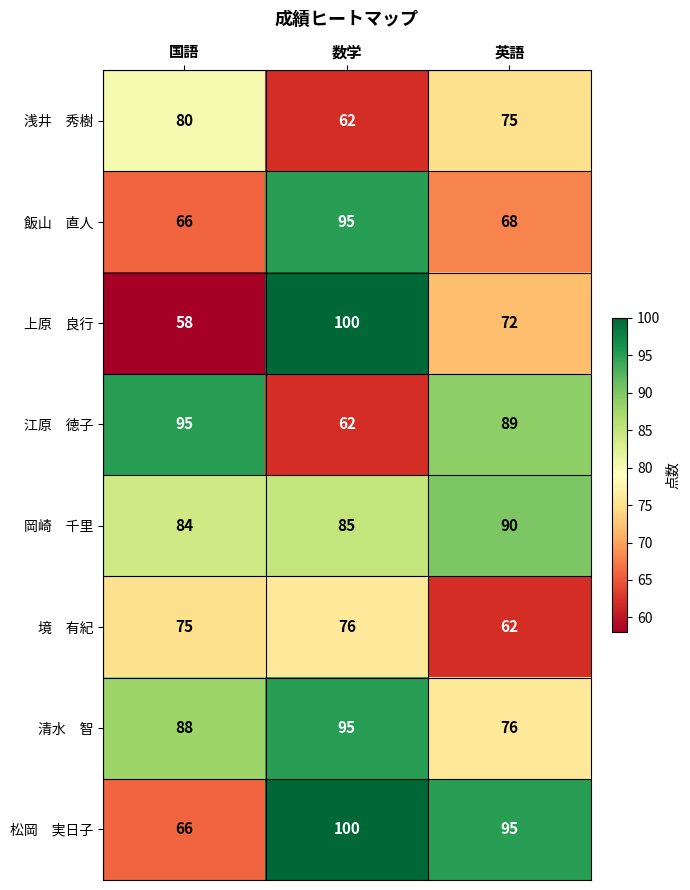

What is the spread (max minus min) of values at 数学?

38